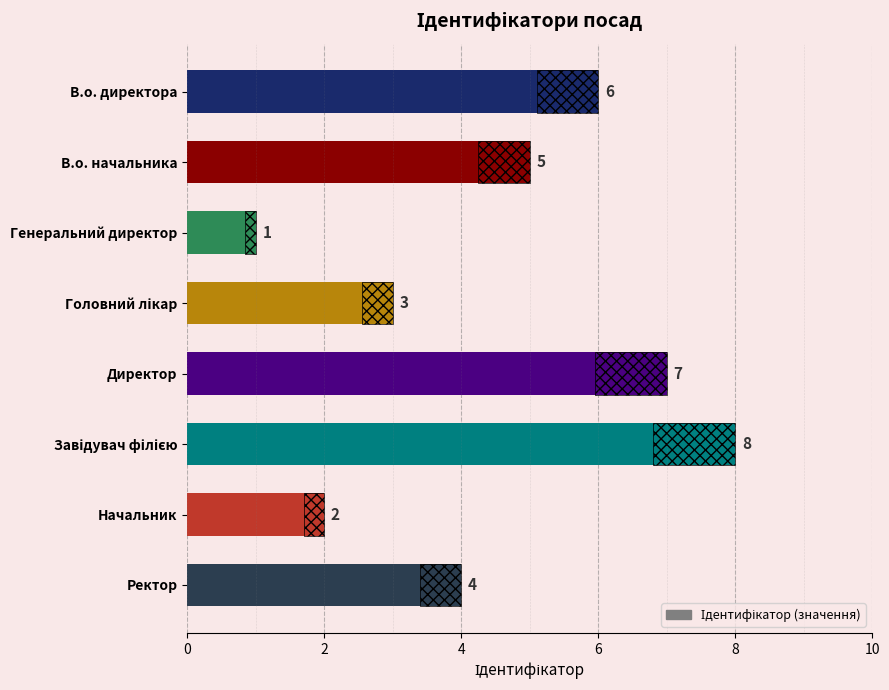

What is the minimum value shown in the chart?

1